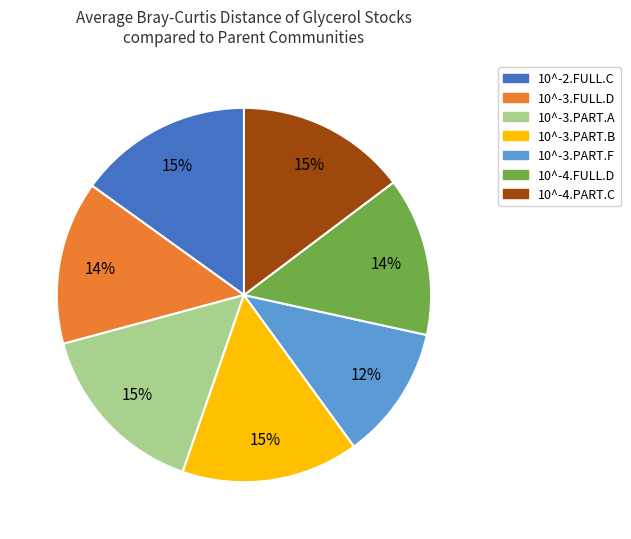

How many segments does this pie chart have?

7